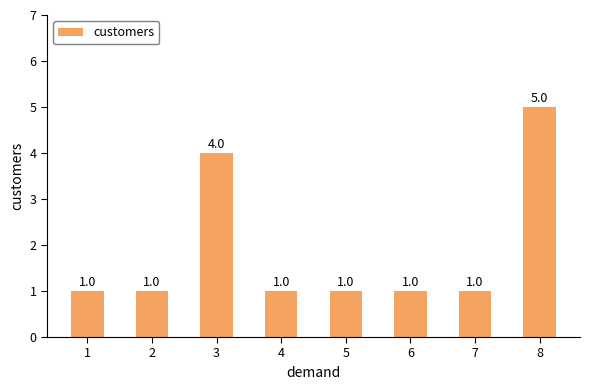

Where is the data nearest to the value 3?

3